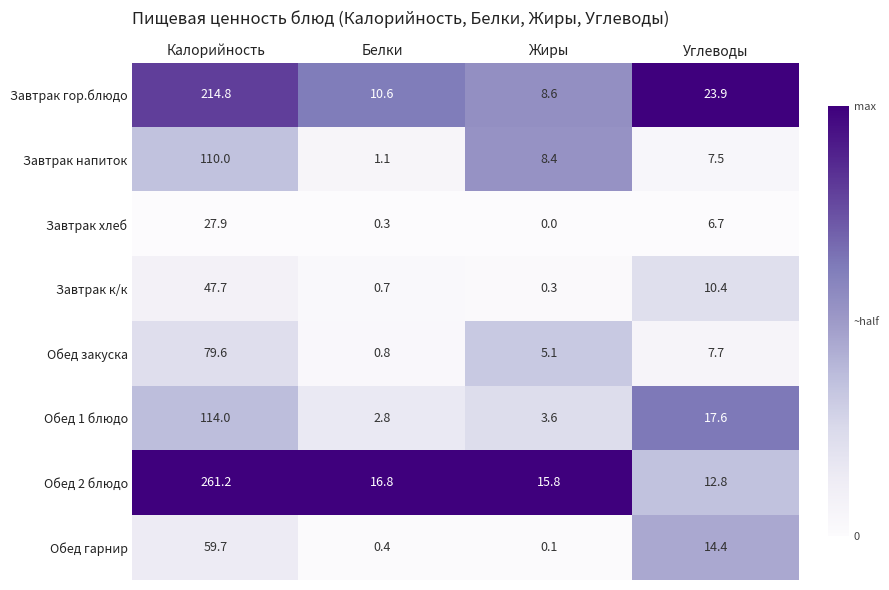

Which series has the largest range (max minus min)?

Обед 2 блюдо